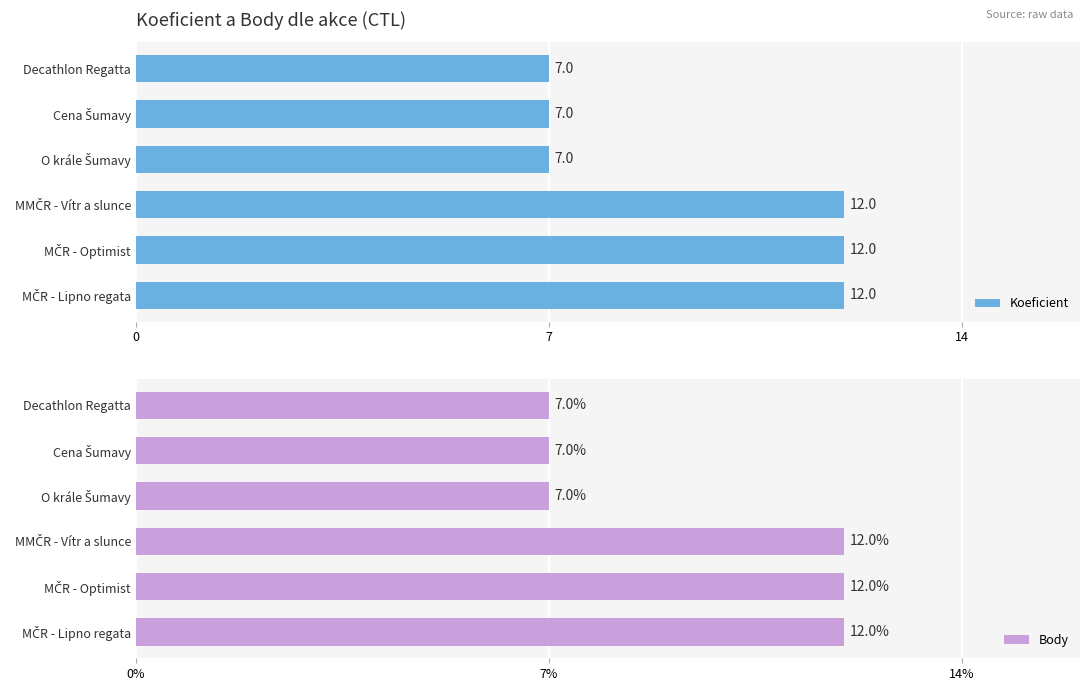

How many Koeficient values are between 7 and 12?

6